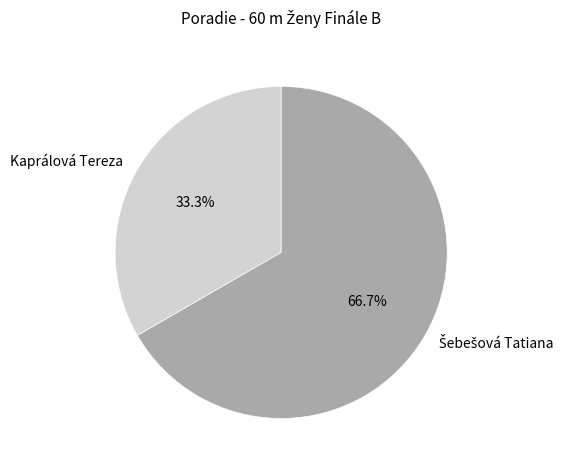

True or false: Kaprálová Tereza accounts for 33% of the total.

True